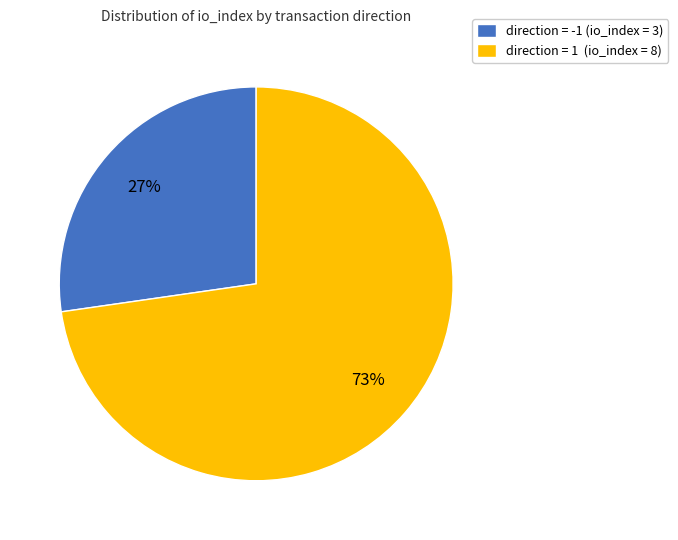

Combined, do direction = -1 (io_index = 3) and direction = 1 (io_index = 8) account for over 50%?

Yes